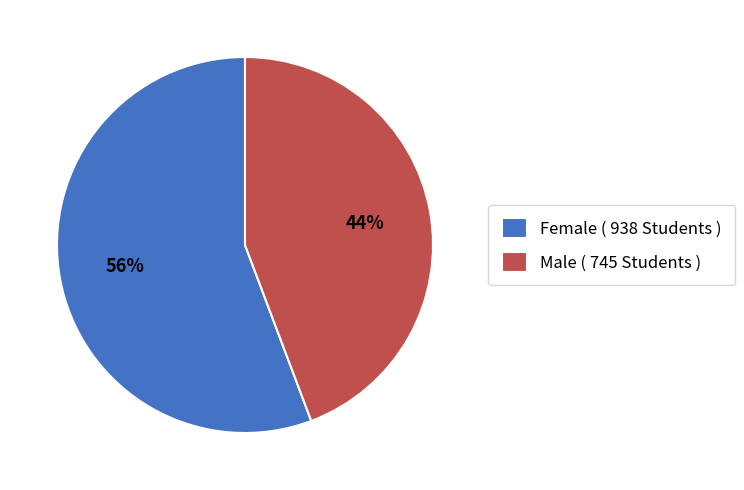

True or false: Female ( 938 Students ) accounts for 69% of the total.

False